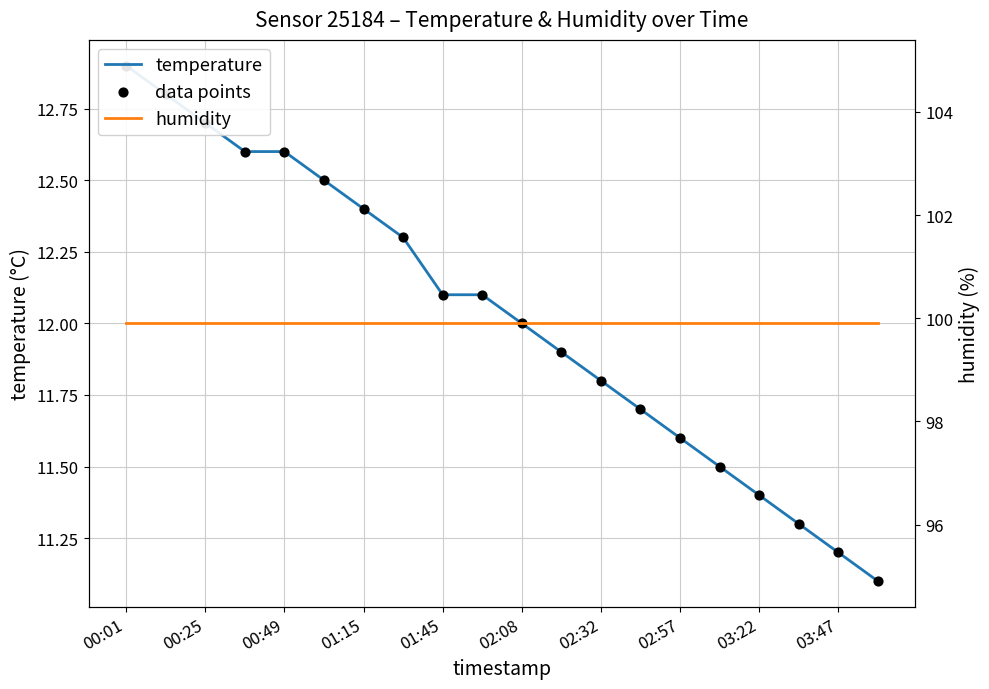

Is the value of humidity at 01:15 greater than the value of data points at 00:01?

Yes